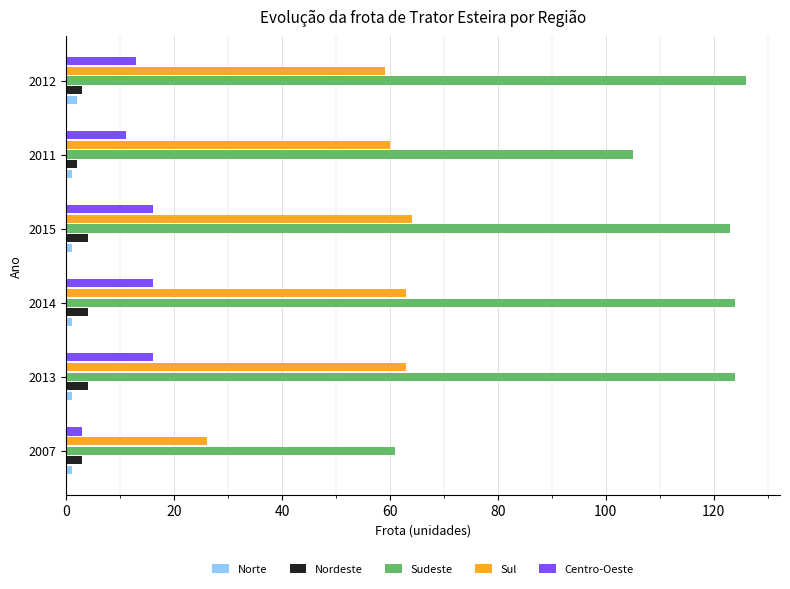

Which series has the largest total across all categories?

Sudeste